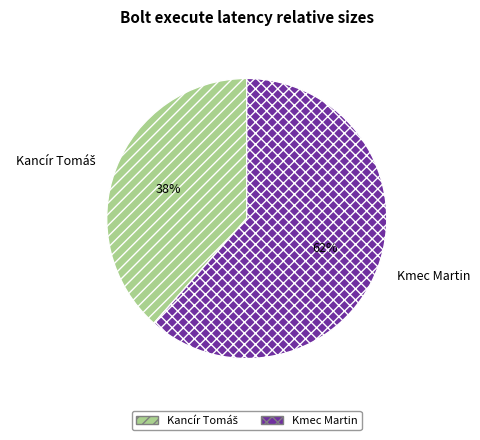

What percentage is the Kmec Martin slice, to the nearest percent?

62%